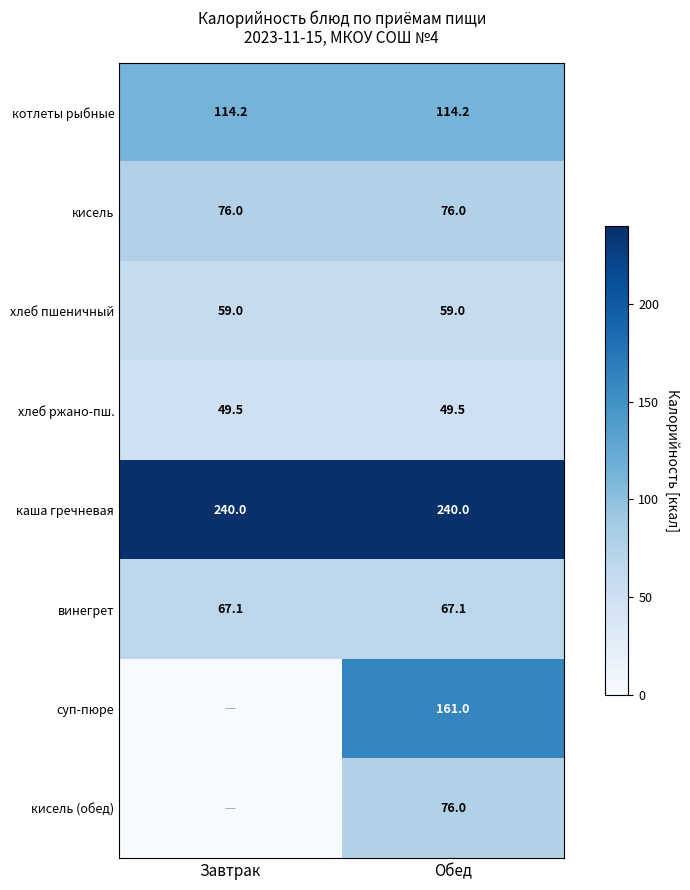

Between Обед and Завтрак, which is larger?

Обед